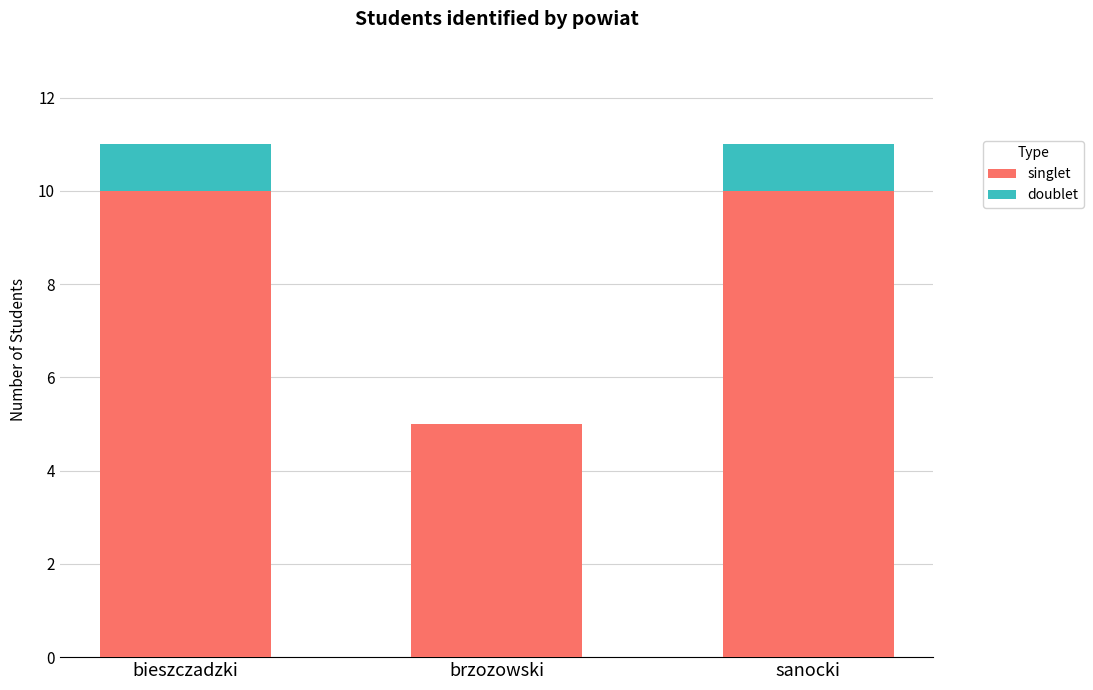

What is the total value across all series at brzozowski?

5